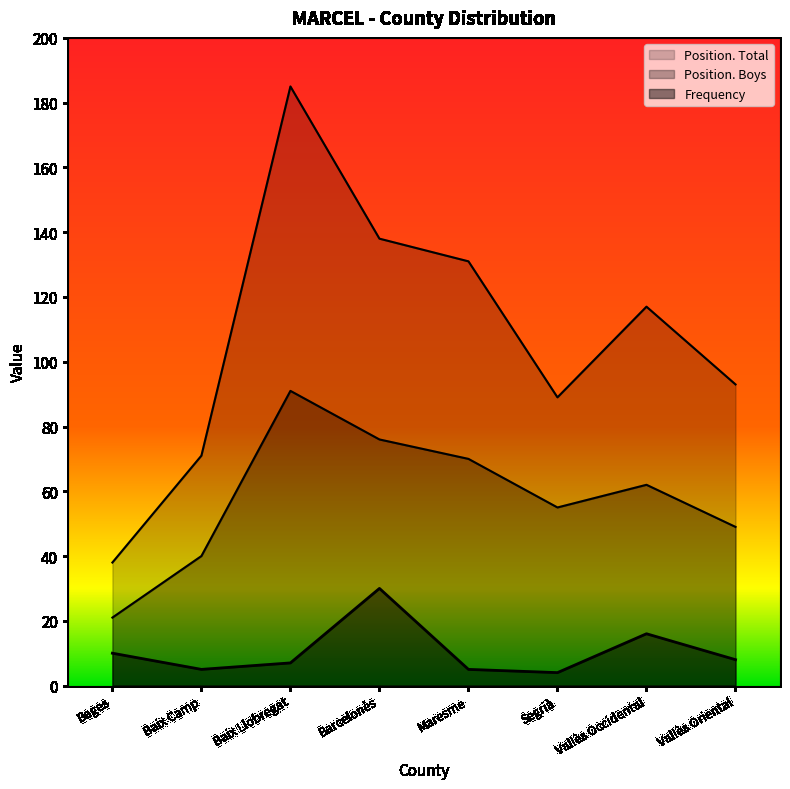

Which series has the largest range (max minus min)?

Position. Total